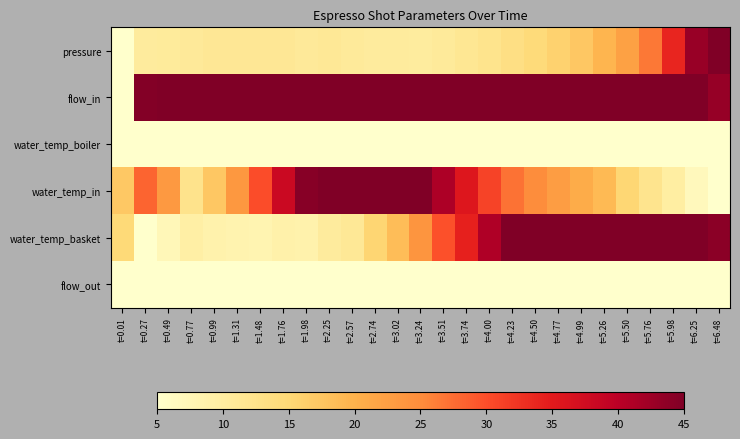

Rank the series at t=2.74 from lowest to highest value.

water_temp_boiler, flow_out, pressure, water_temp_basket, flow_in, water_temp_in